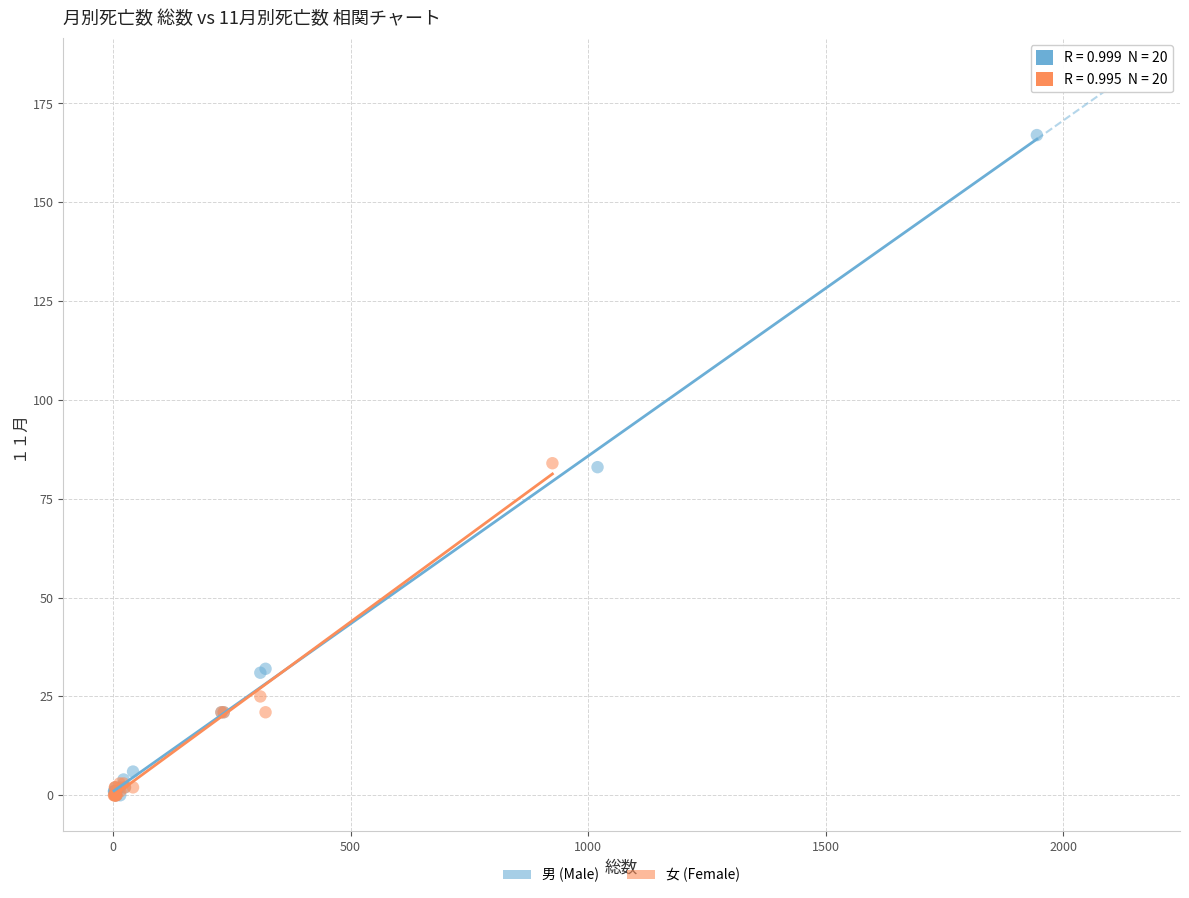

Which series has the largest Y range (max minus min)?

男 (Male)